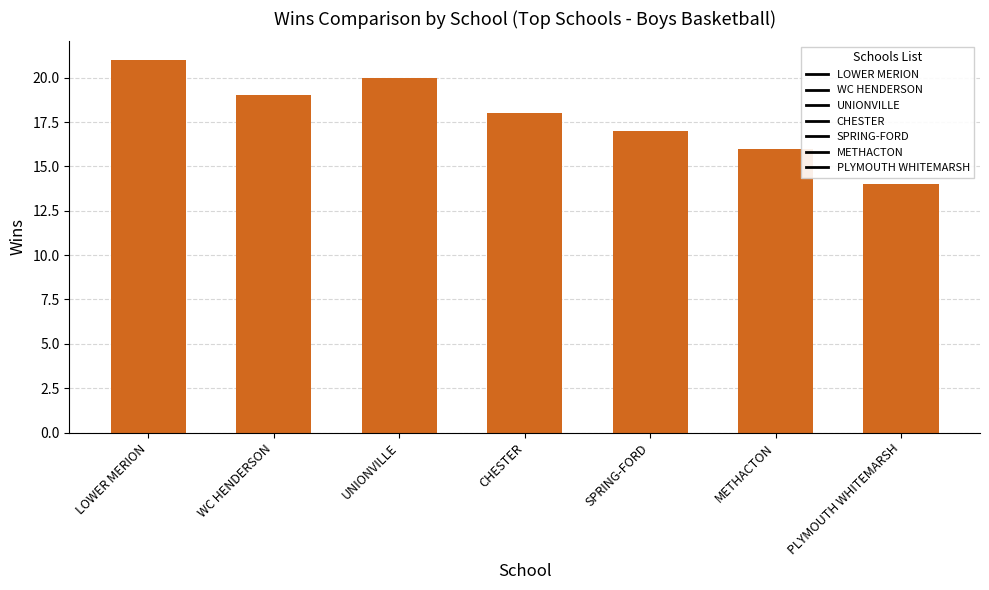

What is the minimum value shown in the chart?

14